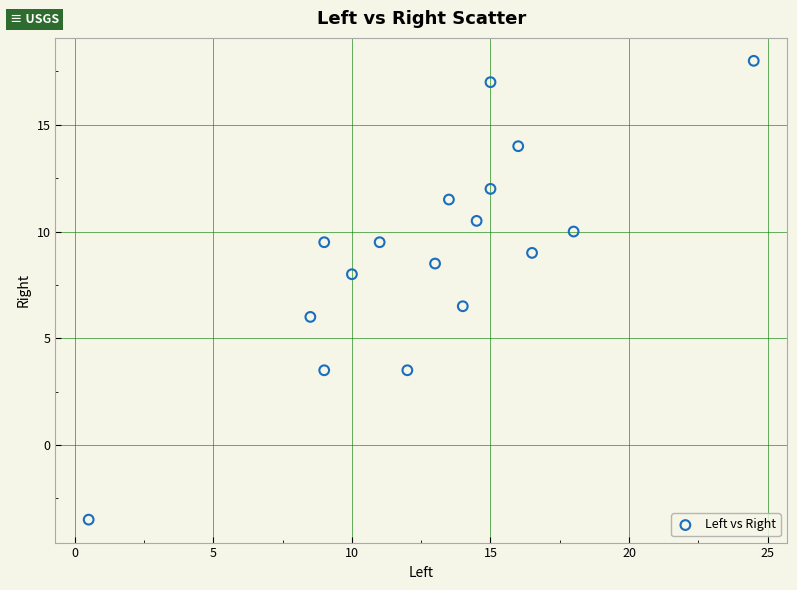

What is the range of Y values (max minus min)?

21.5